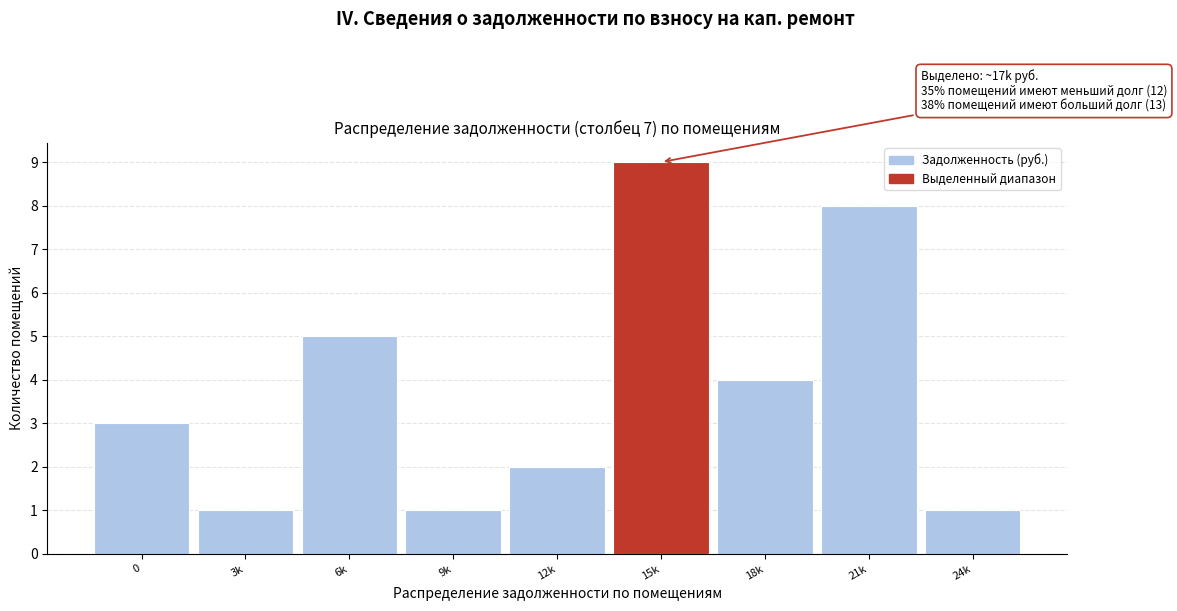

Reading left to right, list all the values displayed in this chart.

0=3	3k=1	6k=5	9k=1	12k=2	15k=9	18k=4	21k=8	24k=1